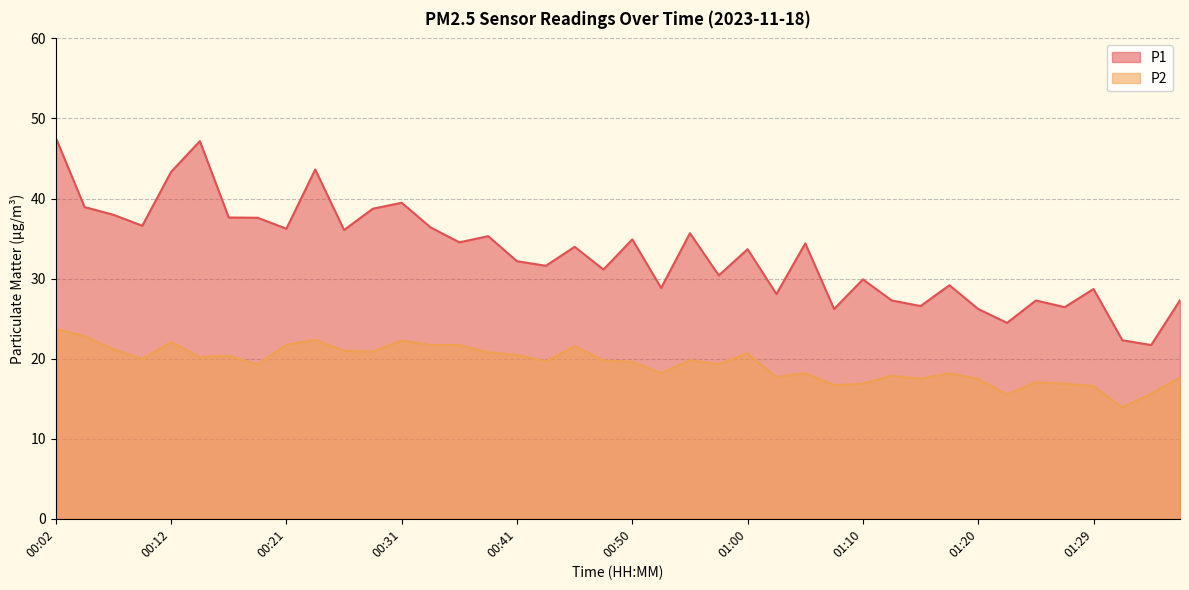

Which category has the highest value in the P2 series?

00:02